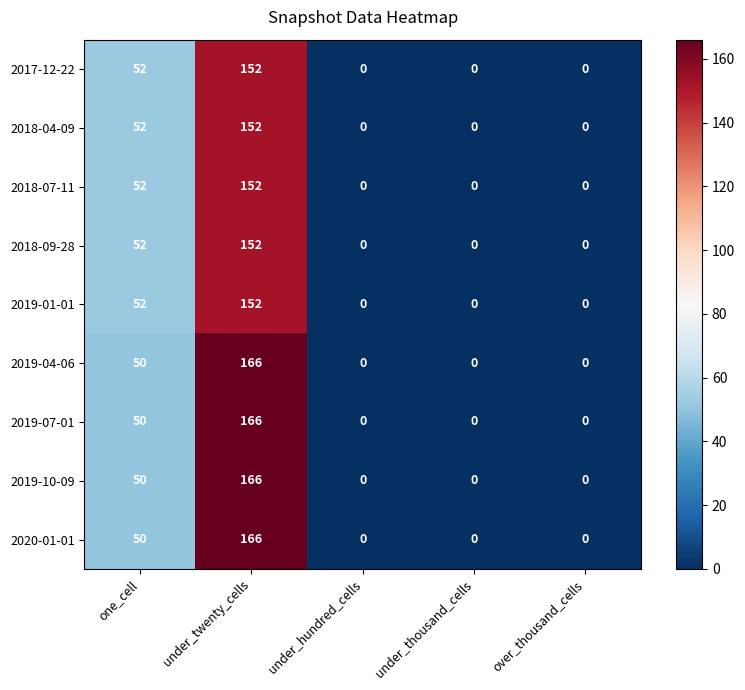

How many 2018-07-11 values are between 0 and 52?

4